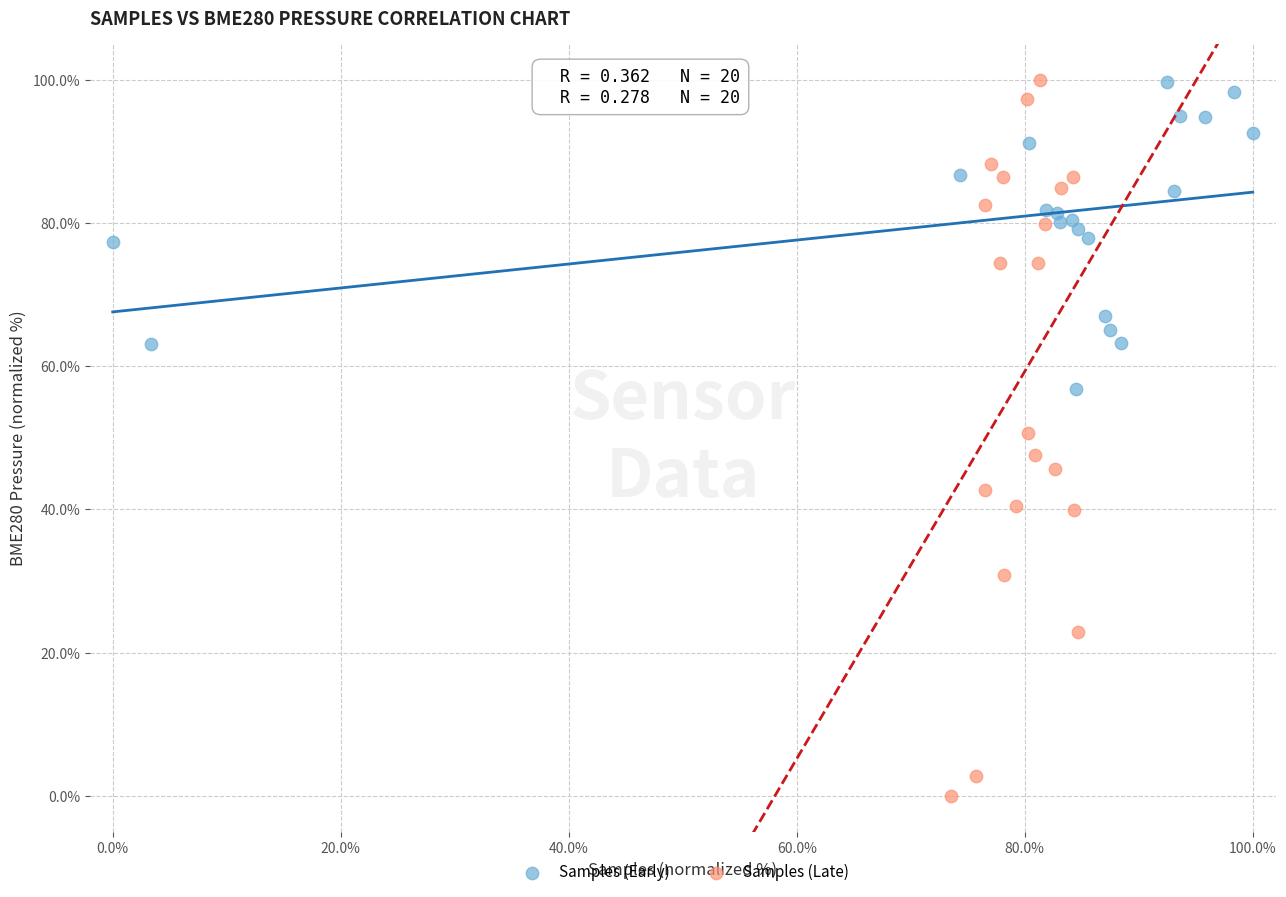

Which series has the widest spread of Y values?

Samples (Late)